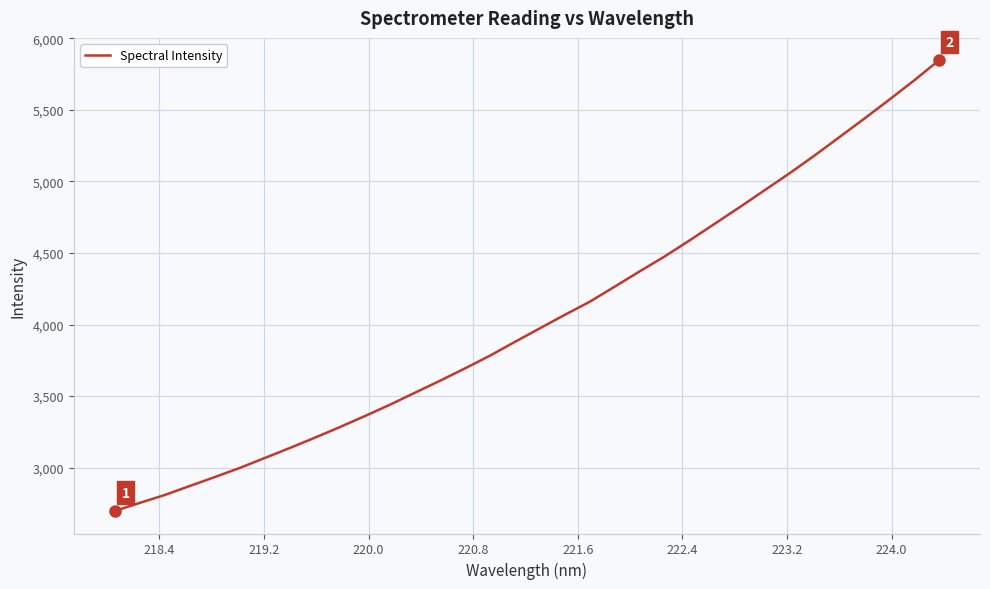

What is the difference between the maximum and minimum values?

3148.6